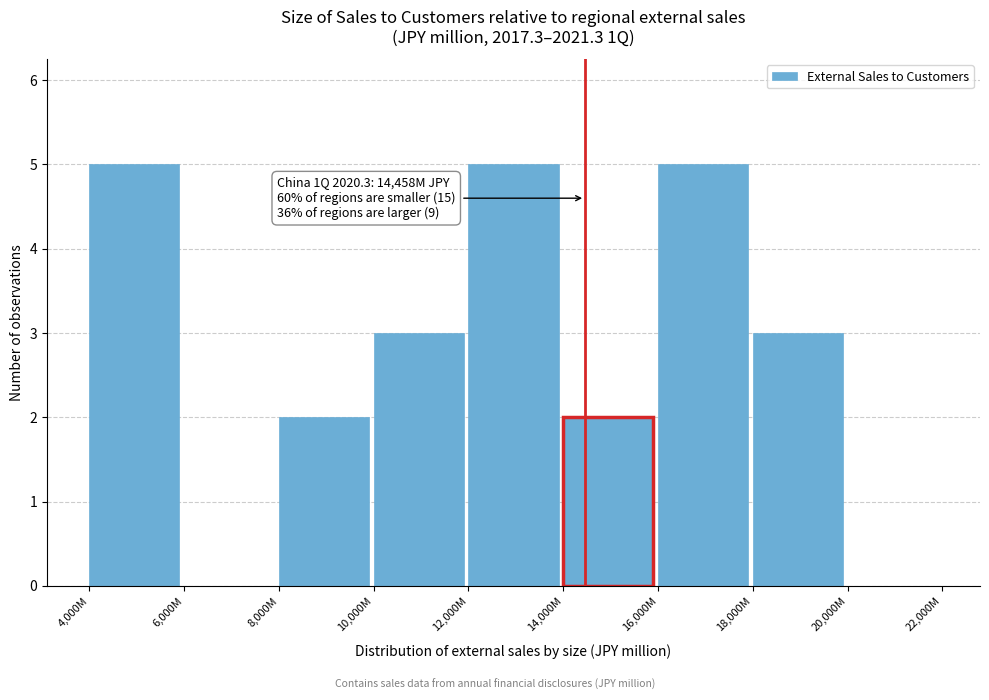

Reading left to right, extract all data points from this chart.

4,000M=5	6,000M=0	8,000M=2	10,000M=3	12,000M=5	14,000M=2	16,000M=5	18,000M=3	20,000M=0